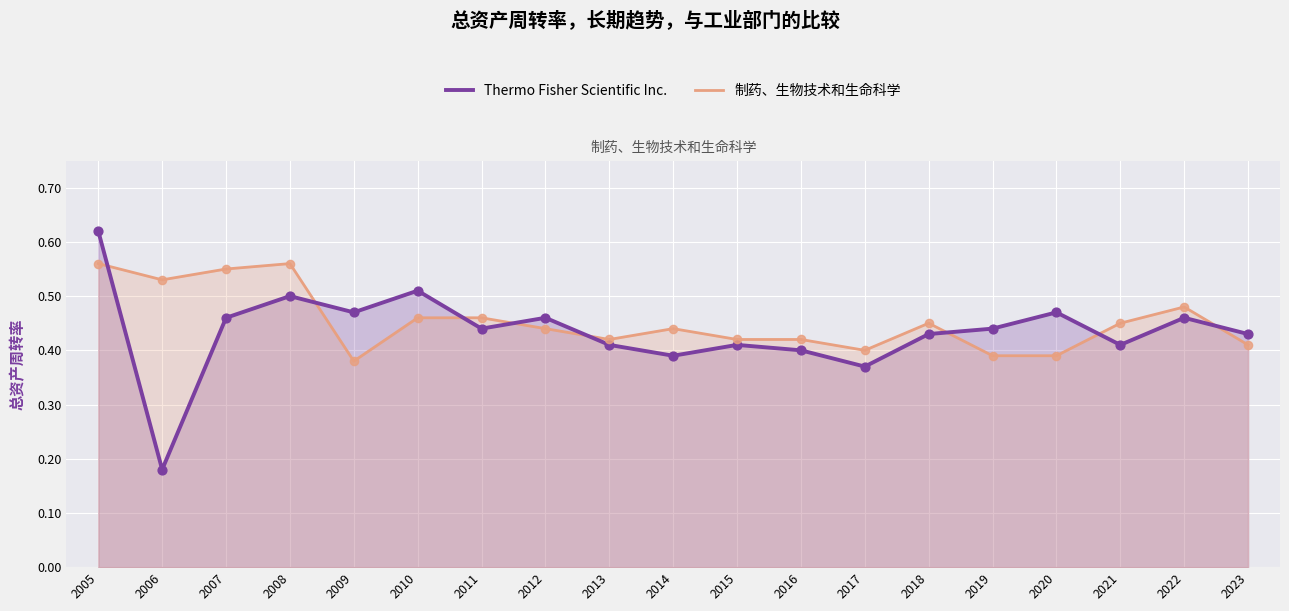

What is the total value across all series at 2014?

0.8